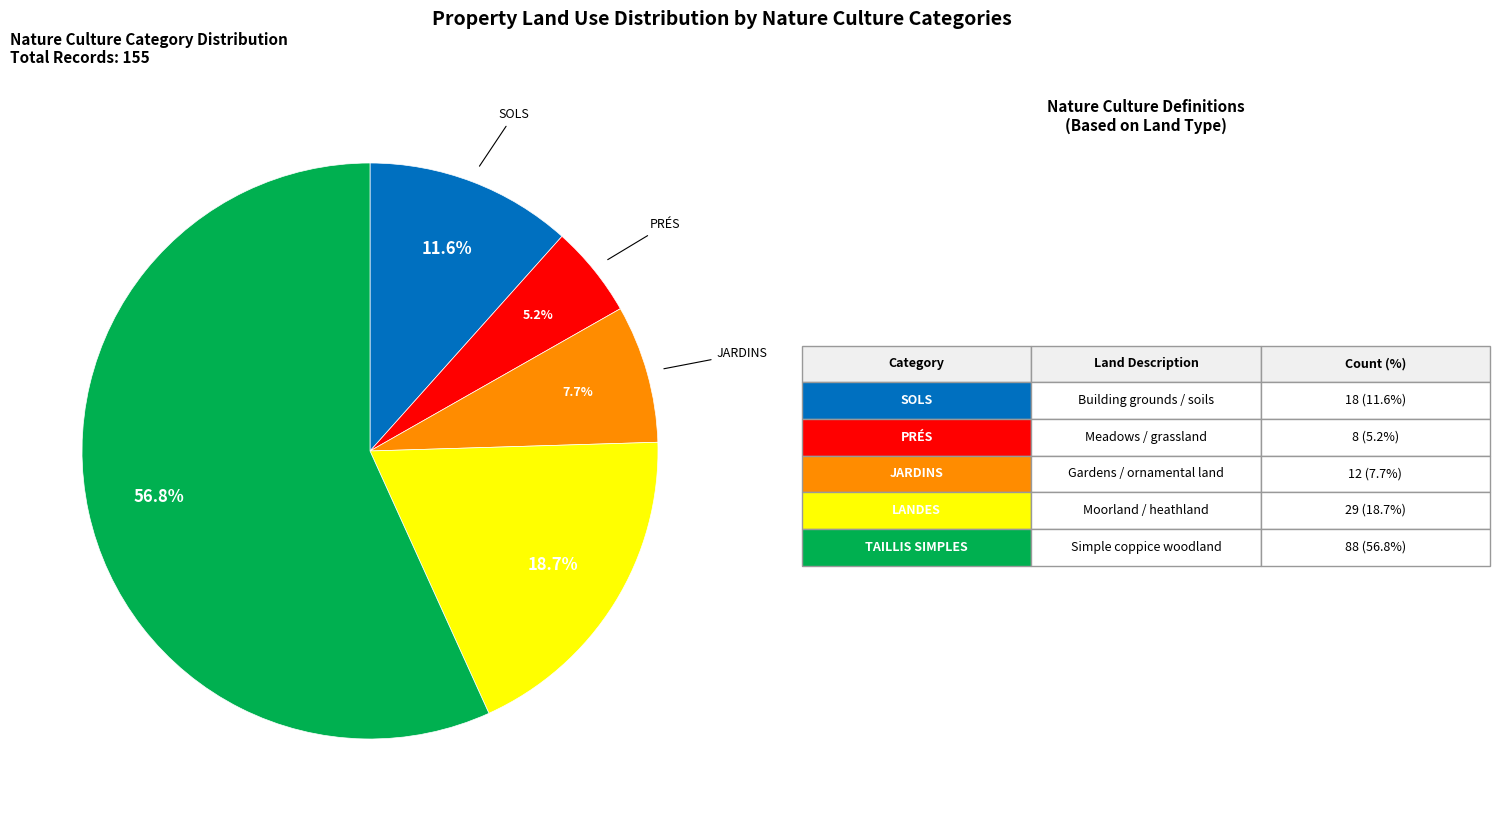

Does any single category account for the majority?

Yes